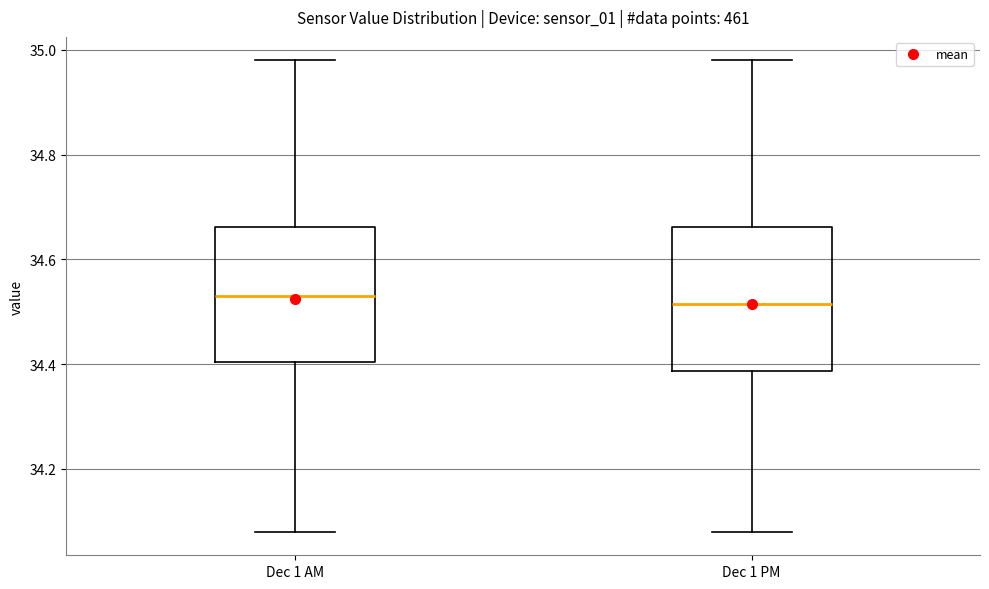

Reading left to right, transcribe this box plot: for each box, give where its median line is, the range the box spans, and where its two whiskers end, as read against the y-axis. The values are not printed on the chart, so give them approximately, as read against the axis.

Dec 1 AM: median 34.54, box 34.40 to 34.66, whiskers 34.08 to 34.98
Dec 1 PM: median 34.52, box 34.38 to 34.66, whiskers 34.08 to 34.98